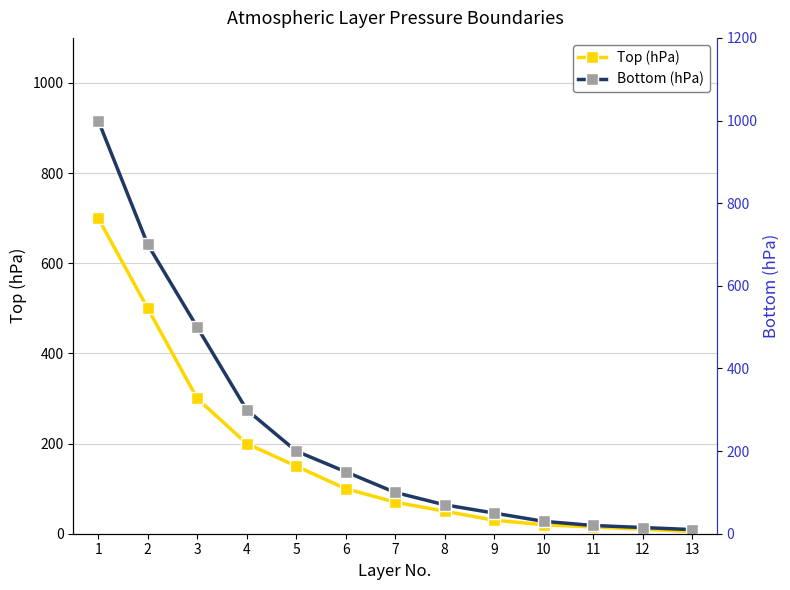

List the series in order of their peak value, lowest first.

Top (hPa), Bottom (hPa)